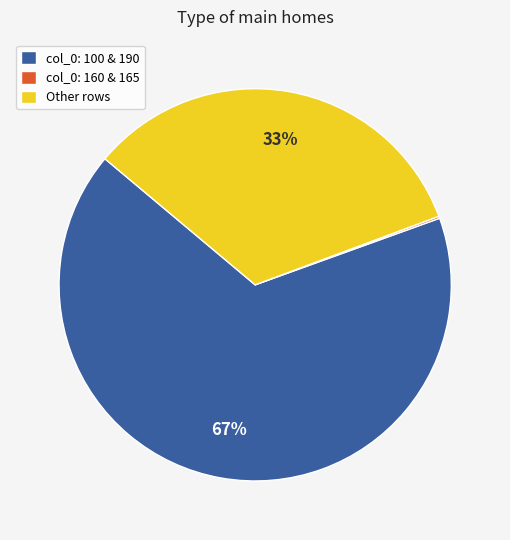

Which slice is the largest?

col_0: 100 & 190